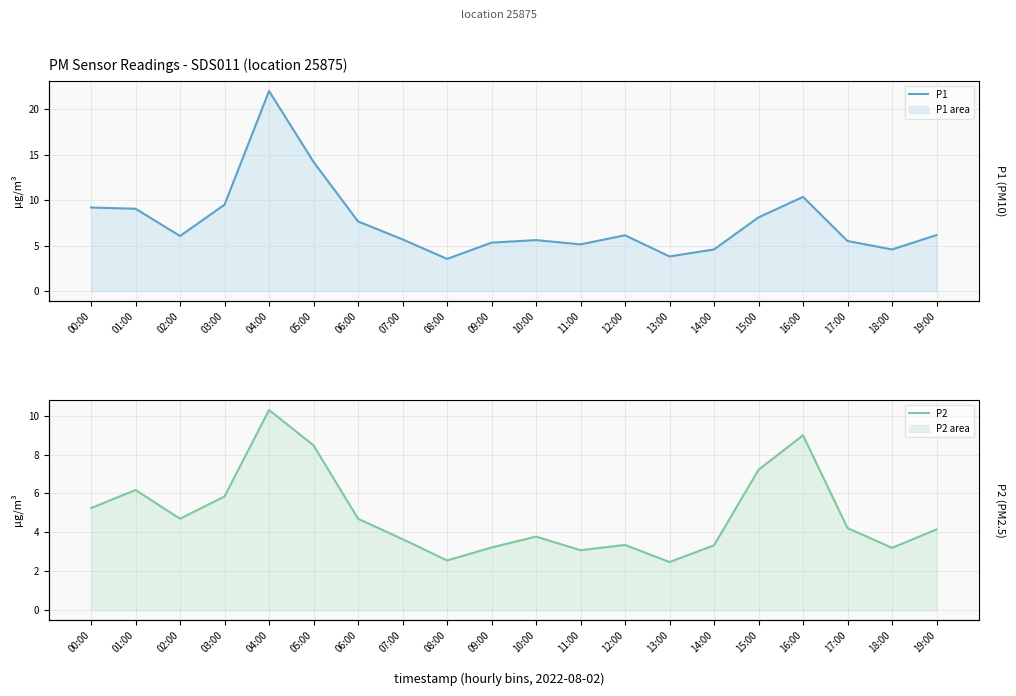

Reading left to right, list all the values displayed in this chart.

P1: 9.2	9.1	6.0	9.5	22.0	14.2	7.7	5.7	3.5	5.3	5.6	5.1	6.1	3.8	4.6	8.1	10.3	5.5	4.6	6.2
P2: 5.2	6.2	4.7	5.8	10.3	8.5	4.7	3.6	2.5	3.2	3.8	3.1	3.4	2.5	3.3	7.2	9.0	4.2	3.2	4.2